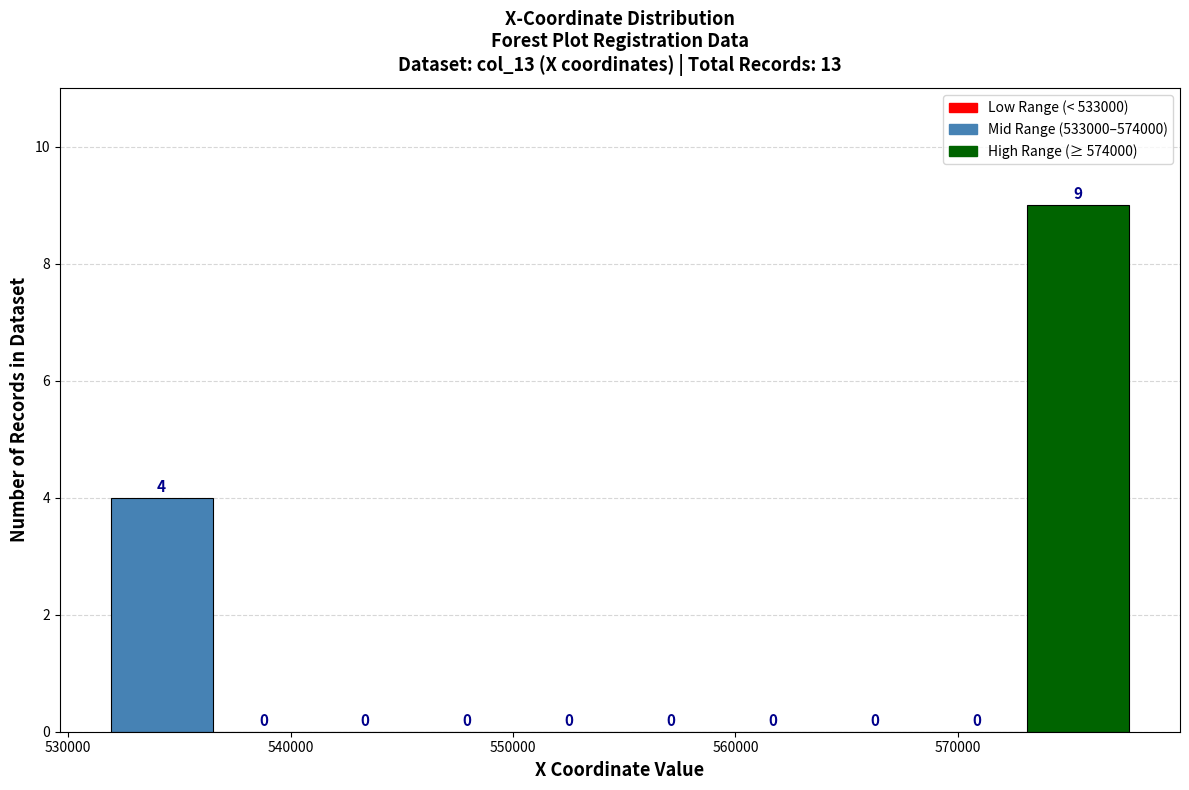

Reading left to right, list every bar in this chart as the range it spans on the x-axis followed by its height. The bar edges are not printed on the chart, so give them approximately, as read against the axis.

532000 to 536000: 4
536000 to 541000: 0
541000 to 546000: 0
546000 to 550000: 0
550000 to 555000: 0
555000 to 559000: 0
559000 to 564000: 0
564000 to 569000: 0
569000 to 573000: 0
573000 to 578000: 9